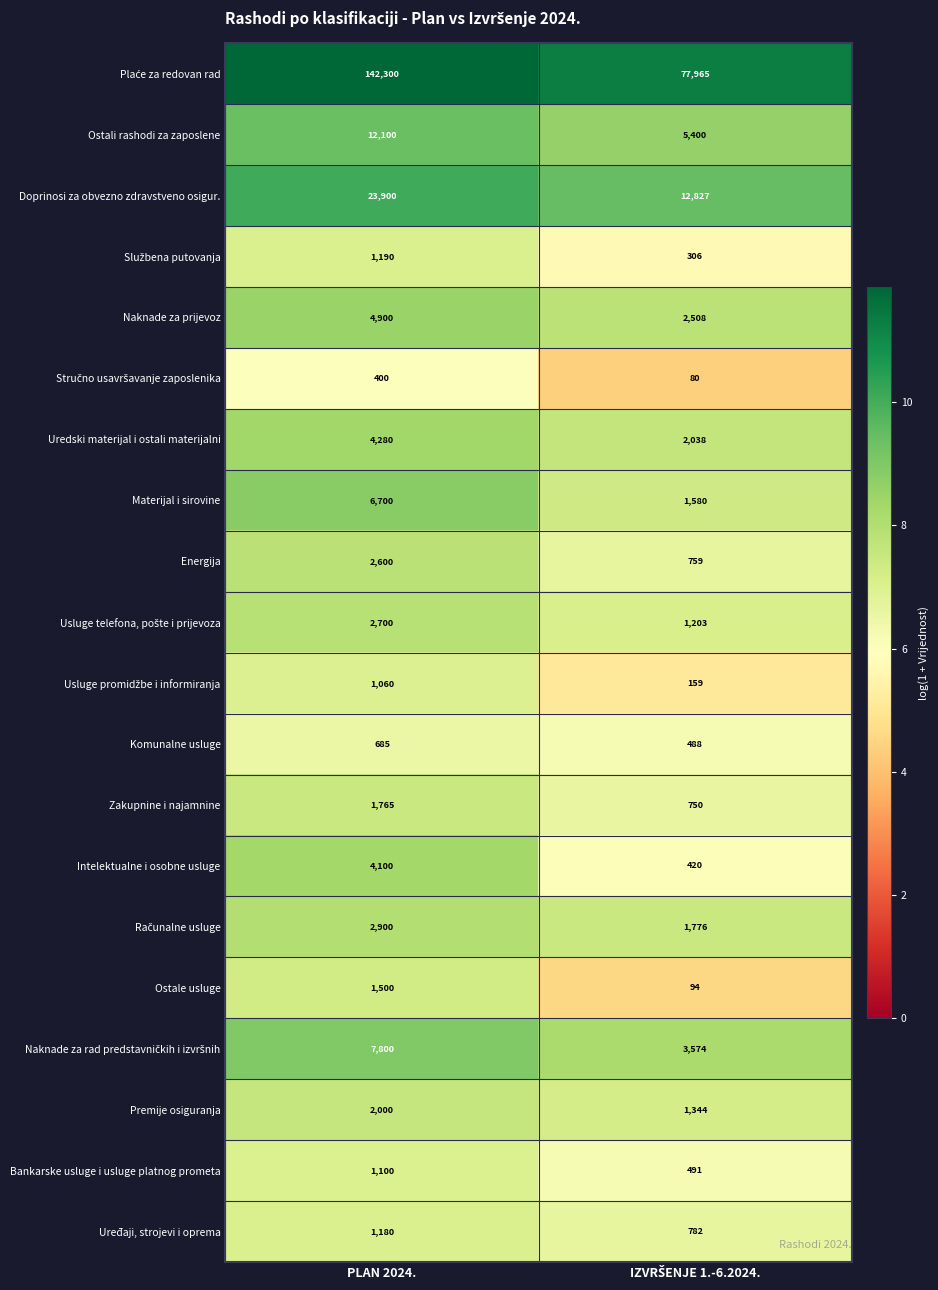

What is the minimum value shown in the chart?

80